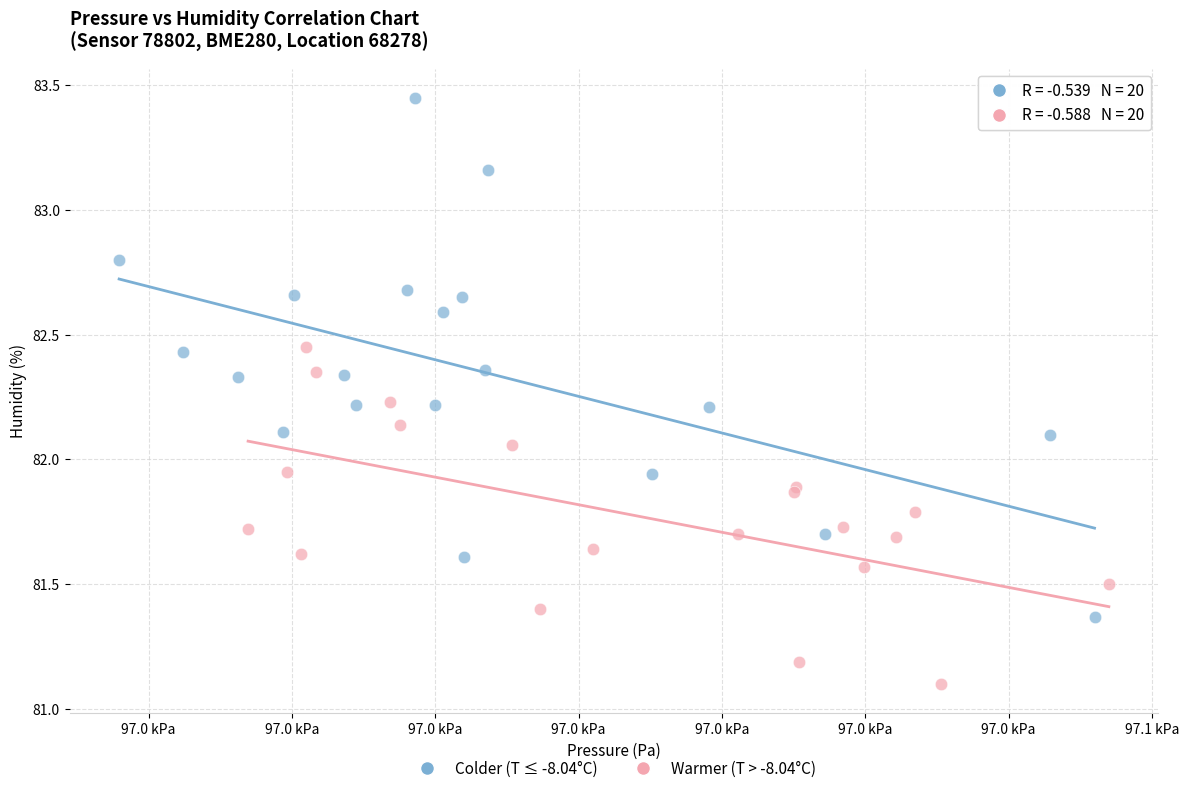

Which series has the largest Y range (max minus min)?

Colder (T ≤ -8.04°C)